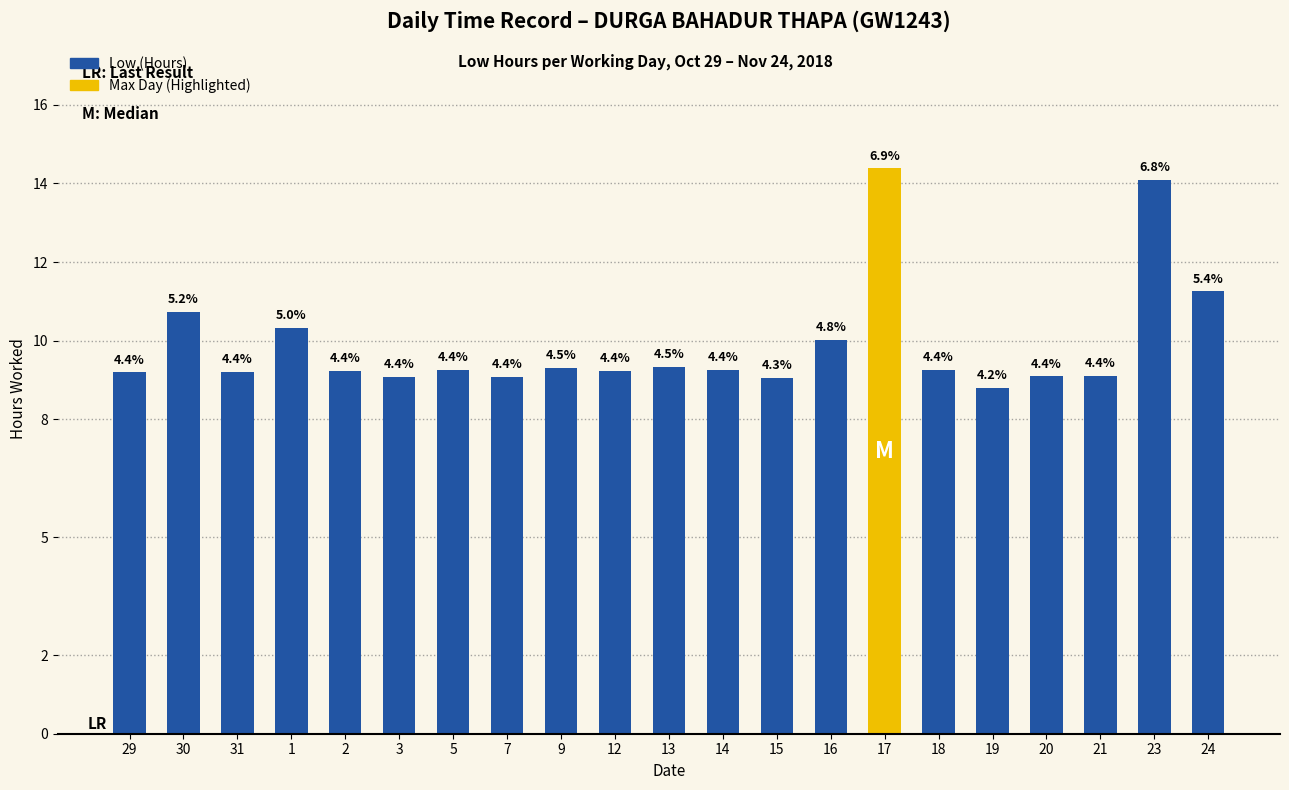

Are the bars horizontal?

No